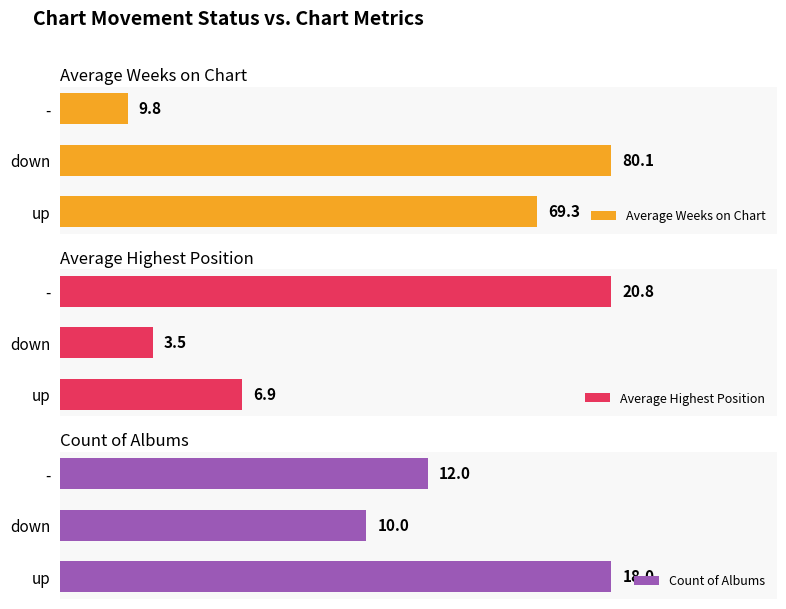

Which series has the largest range (max minus min)?

Average Weeks on Chart